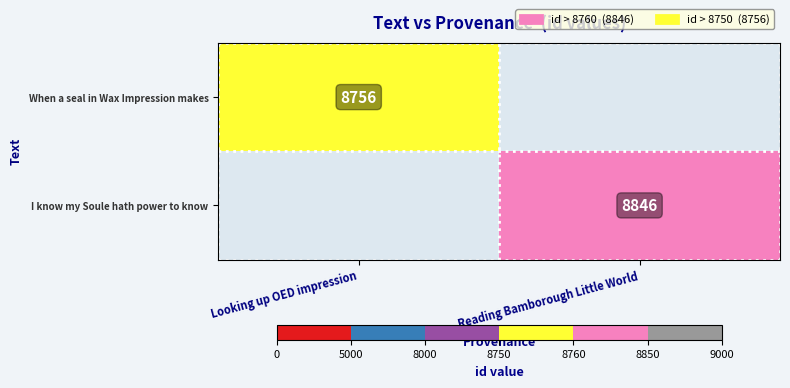

Is the value of When a seal in Wax Impression makes at Looking up OED impression greater than the value of I know my Soule hath power to know at Reading Bamborough Little World?

No